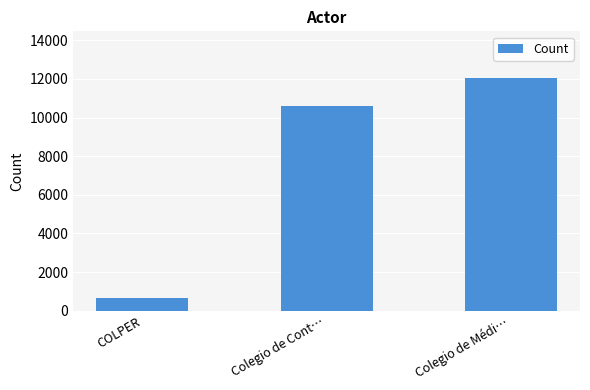

Approximately how many times larger is the value at COLPER compared to Colegio de Cont…?

0.1